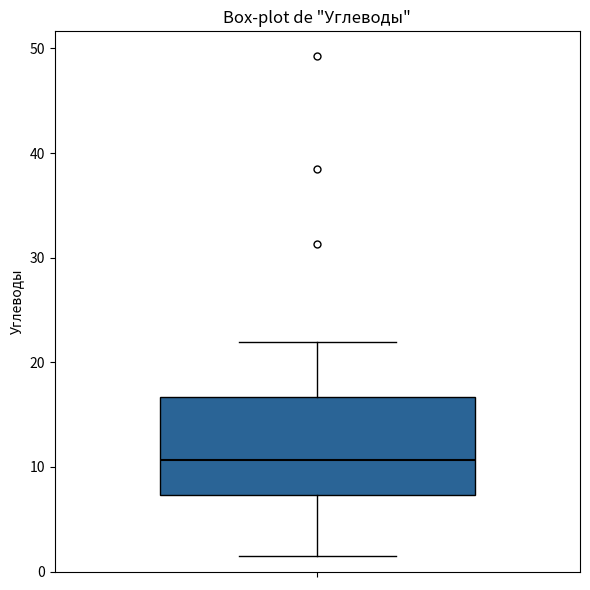

Transcribe this box plot: give where the median line is, the range the box spans, and where the two whiskers end, as read against the y-axis. The values are not printed on the chart, so give them approximately, as read against the axis.

median 11, box 7 to 17, whiskers 2 to 22